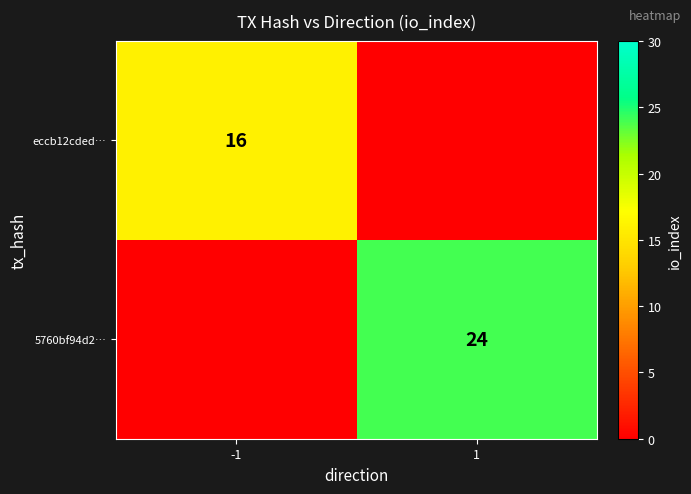

The value of 5760bf94d2… at 1 is 24. True or false?

True